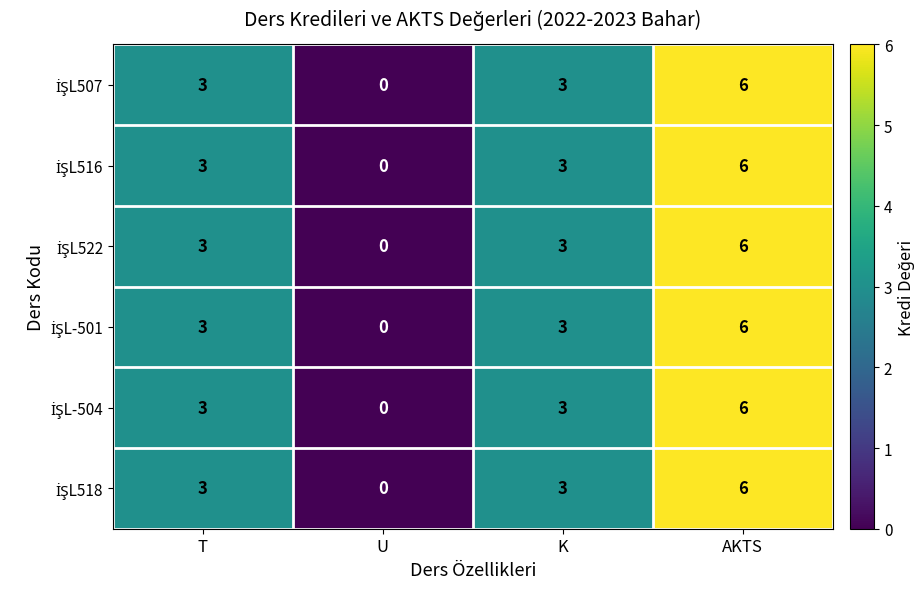

Which category has the highest value across all series?

AKTS